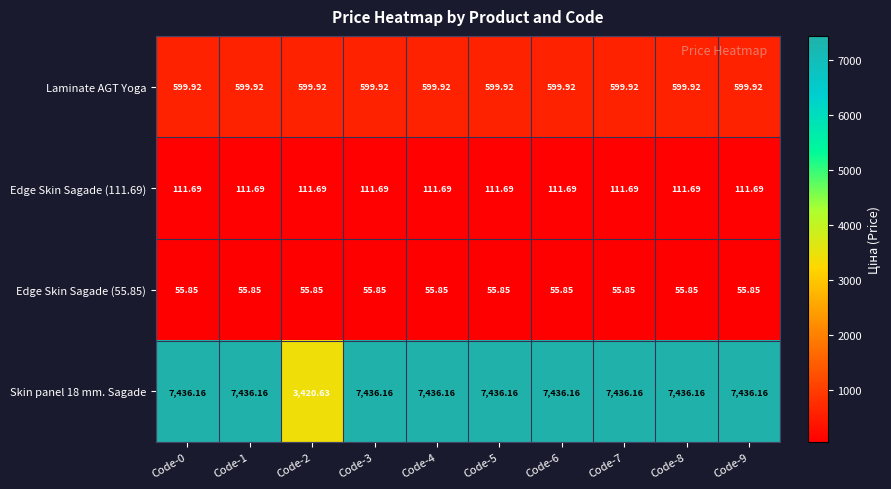

Is the value of Skin panel 18 mm. Sagade at Code-5 greater than the value of Edge Skin Sagade (111.69) at Code-2?

Yes